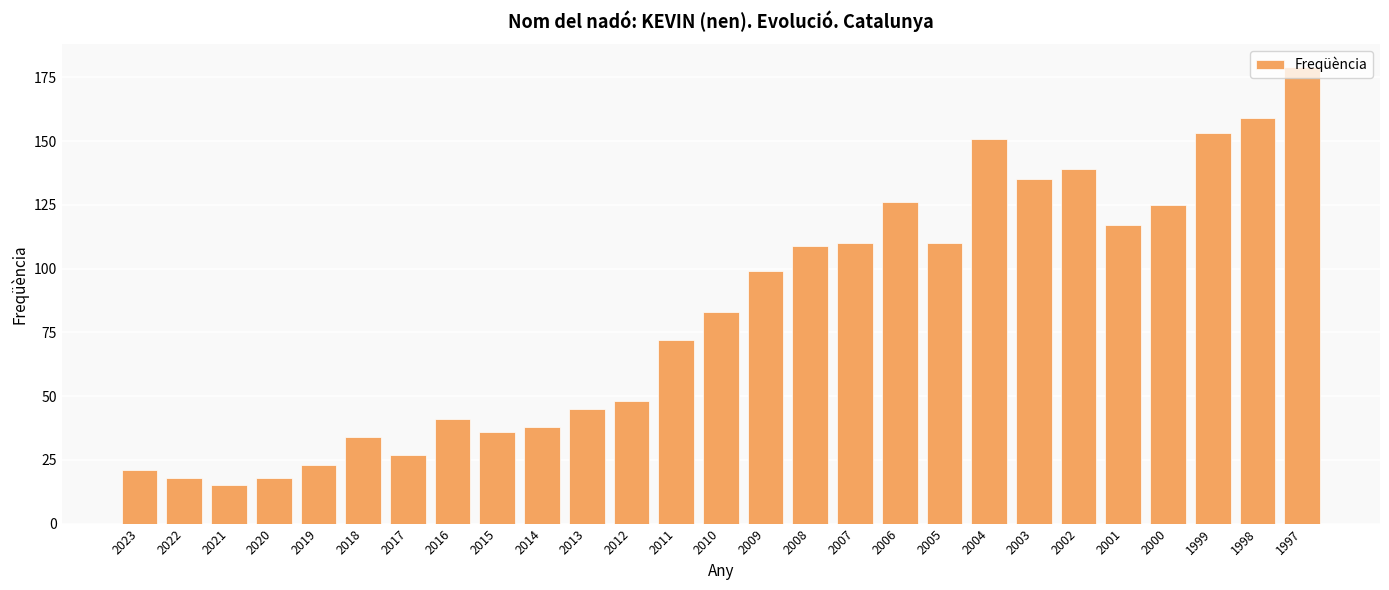

How many data points are less than 83?

13